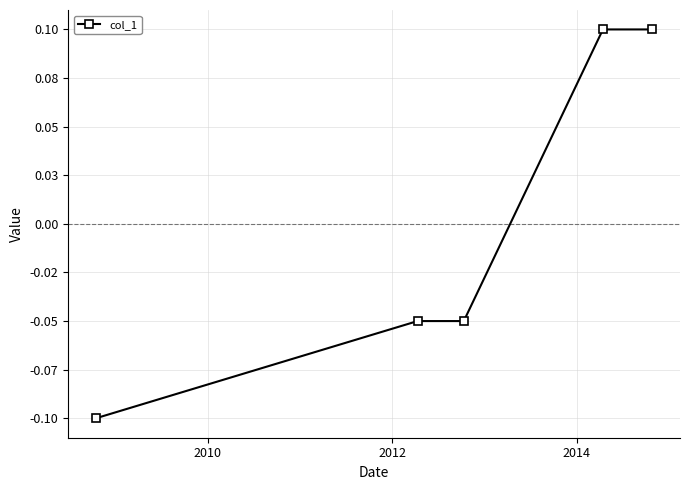

Is this an area chart (filled region under the line)?

No